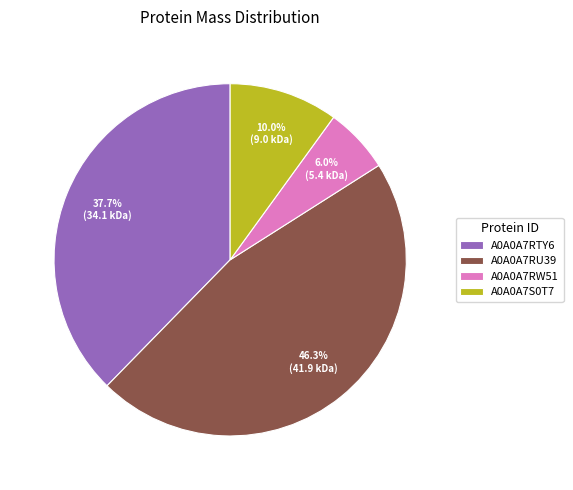

The A0A0A7RTY6 slice represents 38% of the pie. True or false?

True